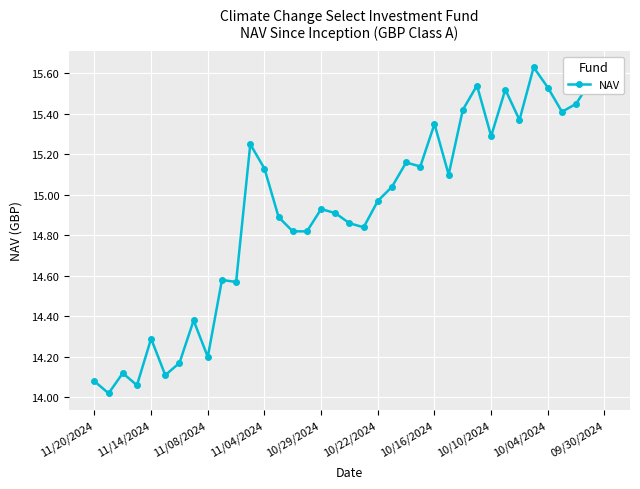

What is the difference between the maximum and minimum values?

1.6